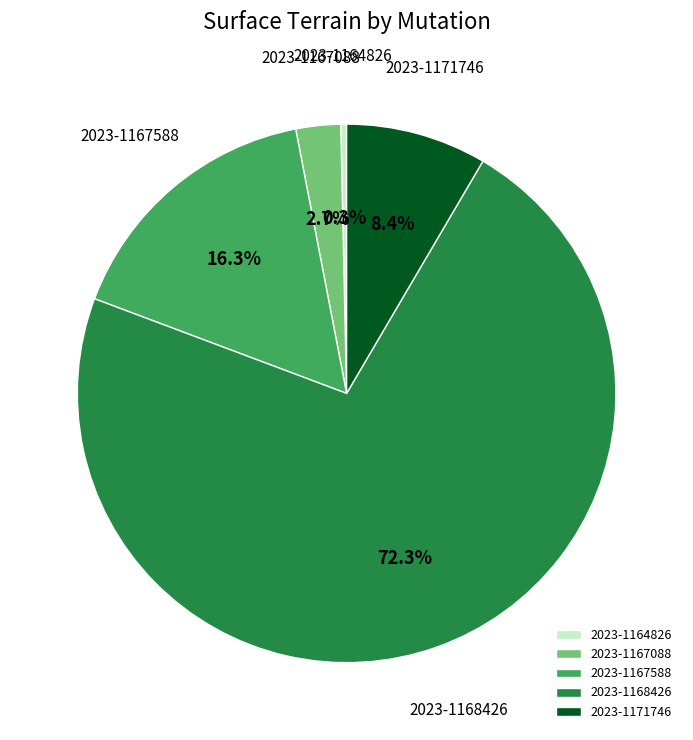

Between 2023-1167588 and 2023-1164826, which is larger?

2023-1167588